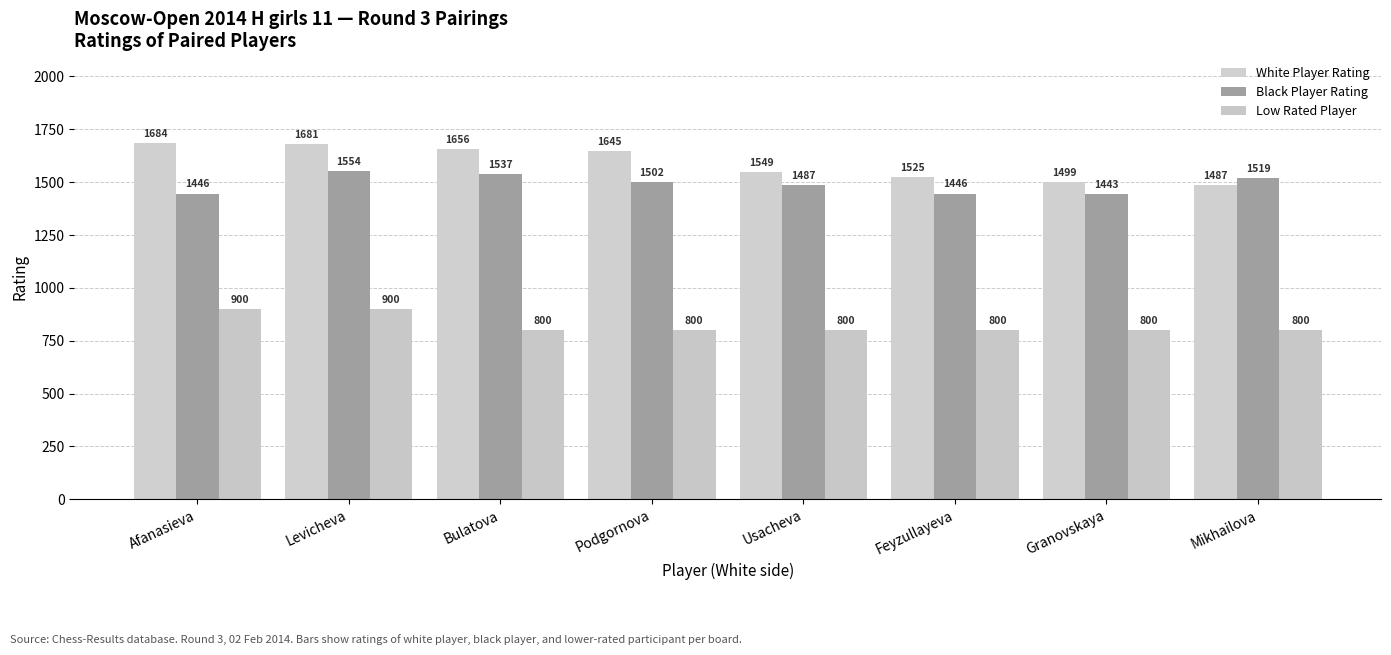

What is the difference between the White Player Rating values at Usacheva and Afanasieva?

135